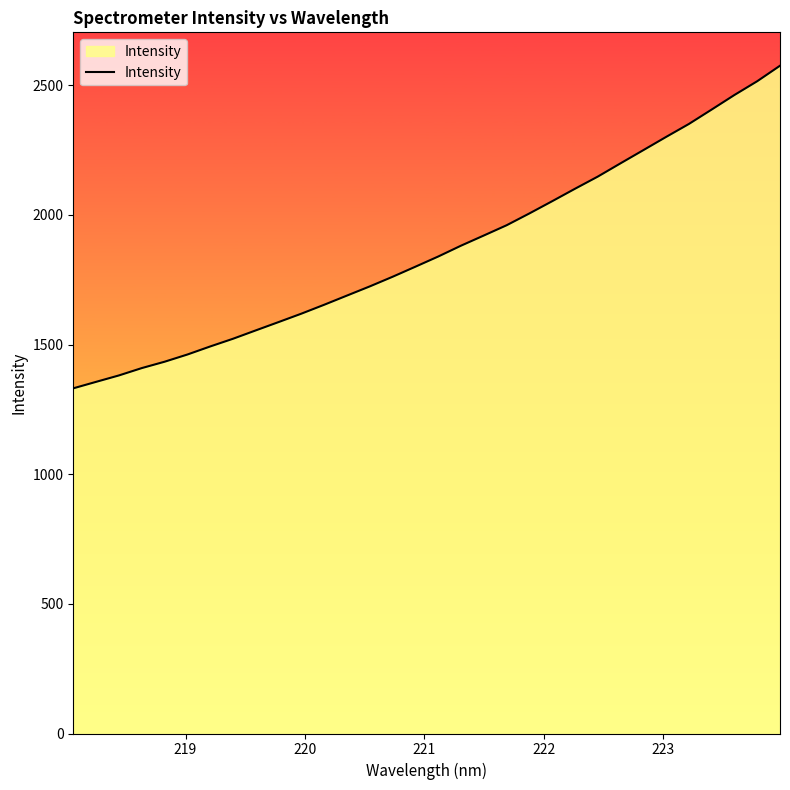

What is the maximum value shown in the chart?

2575.3